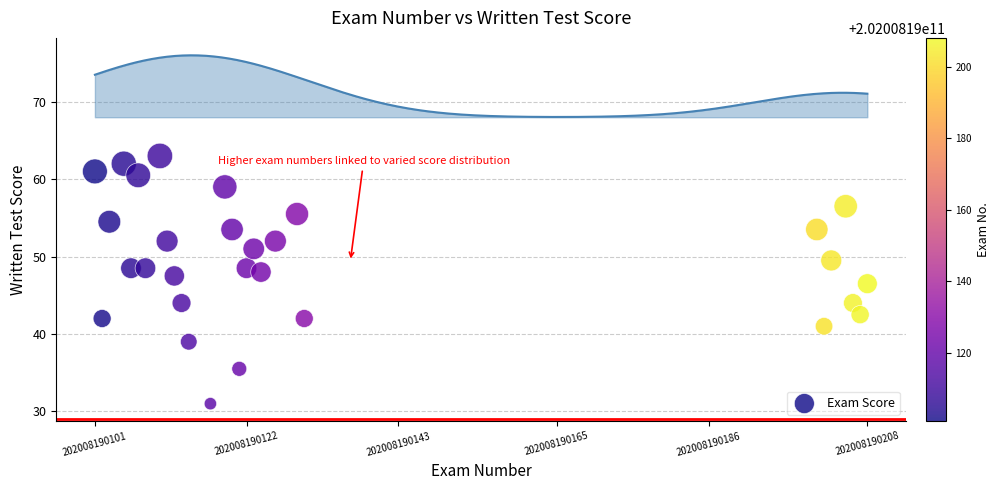

What is the range of X values (max minus min)?

107.0